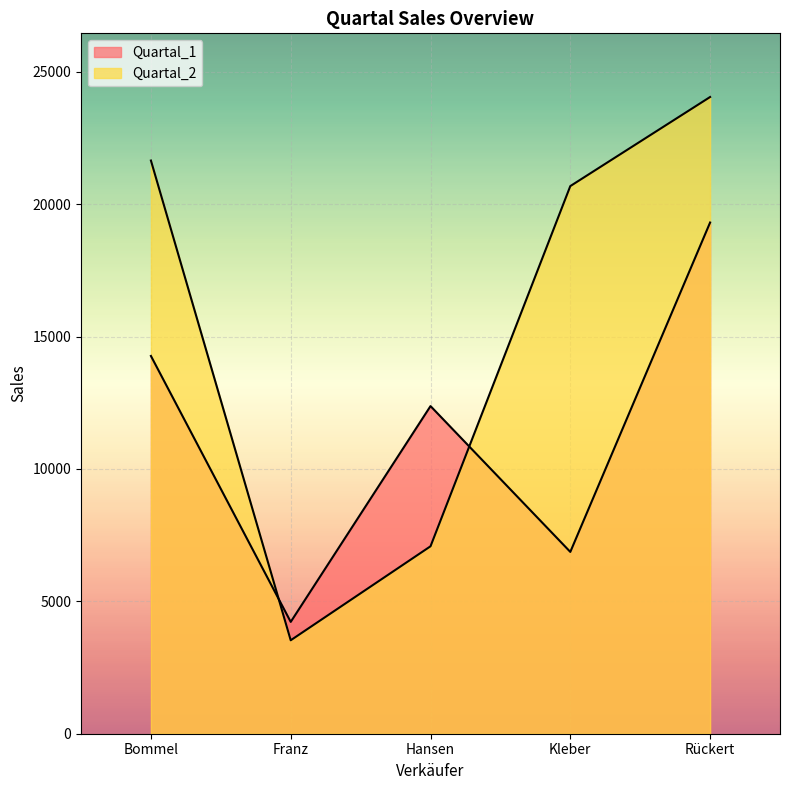

Reading right to left, extract all data points from this chart.

Quartal_1: Rückert=19310.6	Kleber=6867.7	Hansen=12376.1	Franz=4224.1	Bommel=14269.5
Quartal_2: Rückert=24051.2	Kleber=20686.2	Hansen=7079.9	Franz=3530.0	Bommel=21651.4